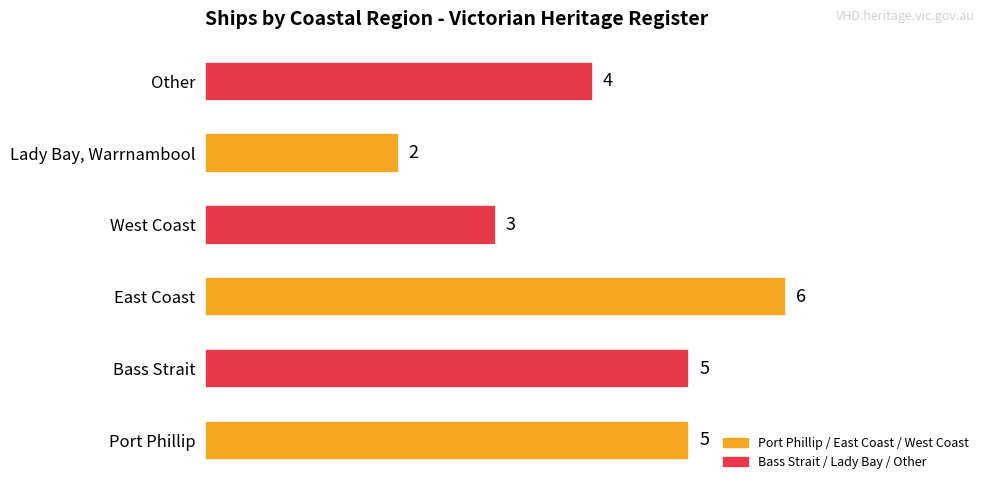

The value at East Coast is 6. True or false?

True